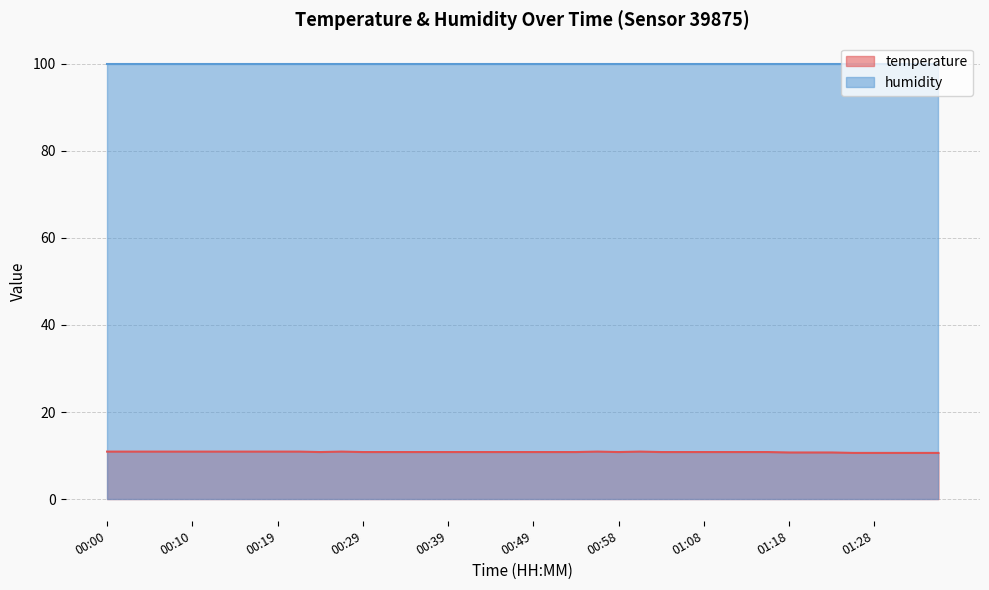

True or false: humidity and temperature intersect in this chart.

False